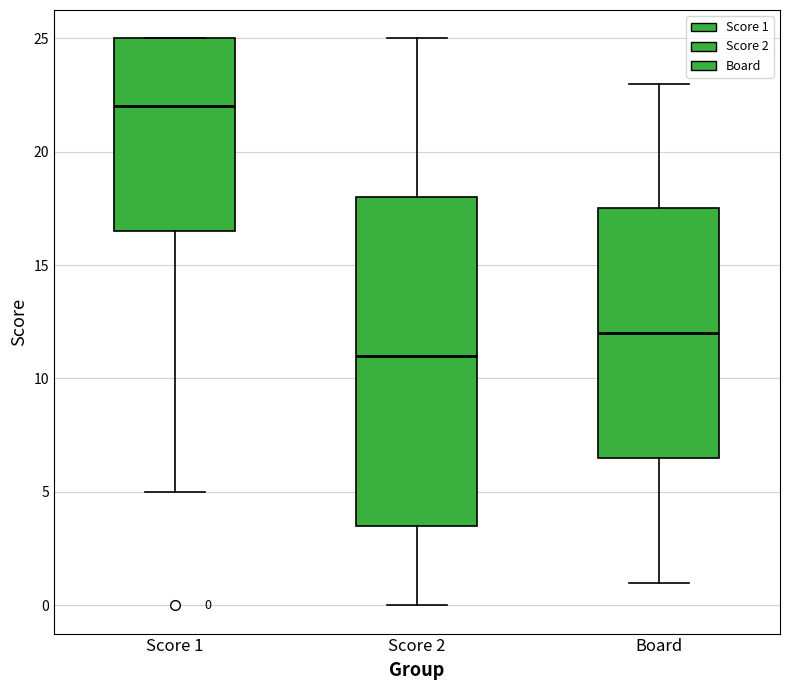

Comparing the boxes themselves (not the whiskers), which one is the tallest?

Score 2